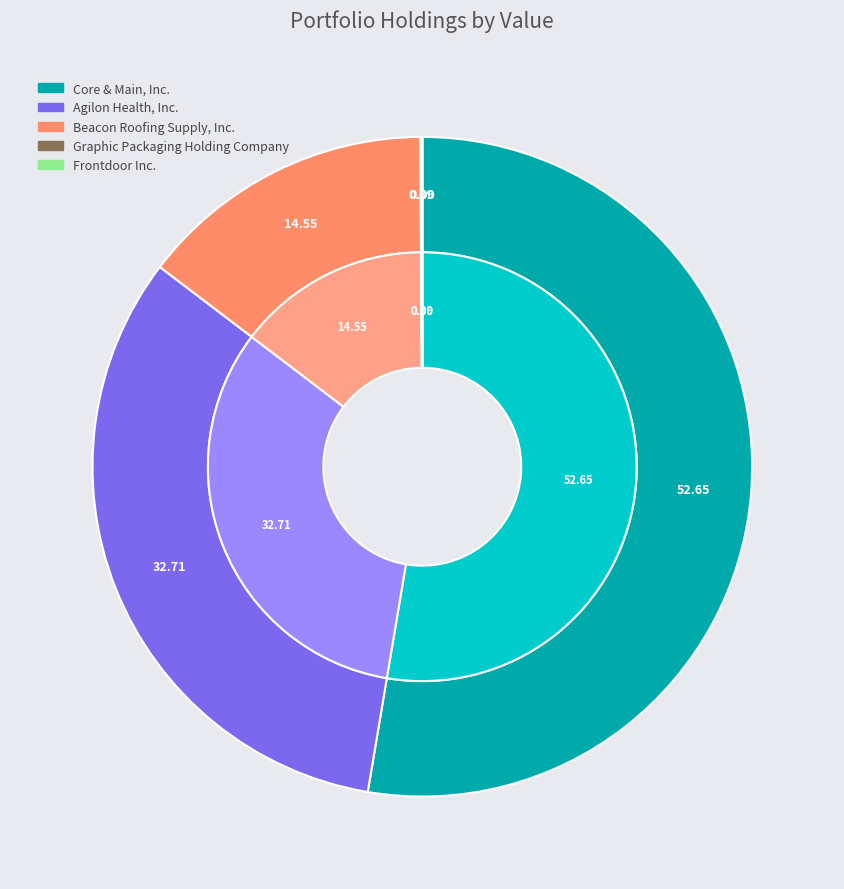

How many segments does this pie chart have?

5